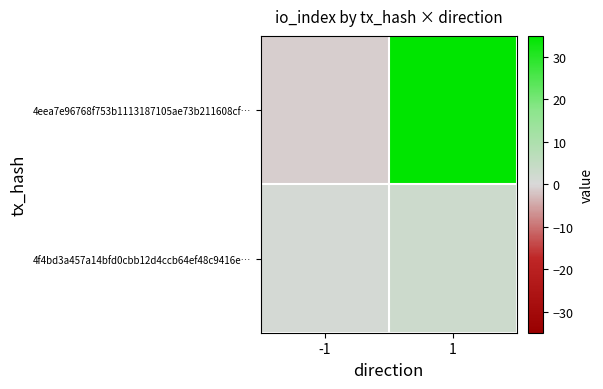

Count the number of data series in this chart.

2